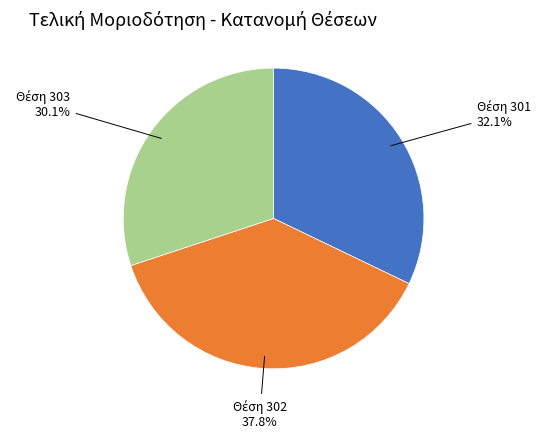

Is there a majority slice in this chart?

No